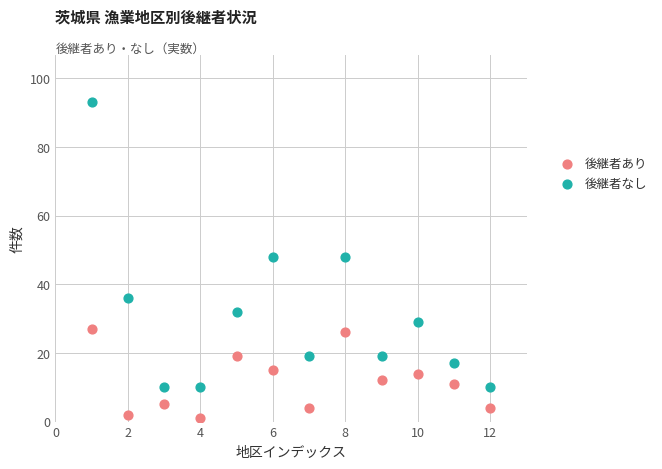

What is the X range (max minus min) for the scatter plot?

11